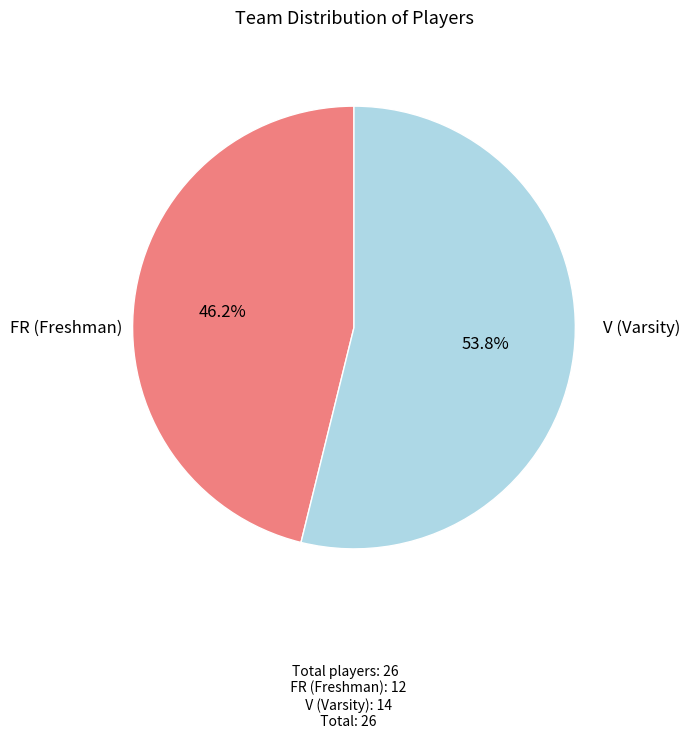

Is there any slice that represents more than half of the pie?

Yes